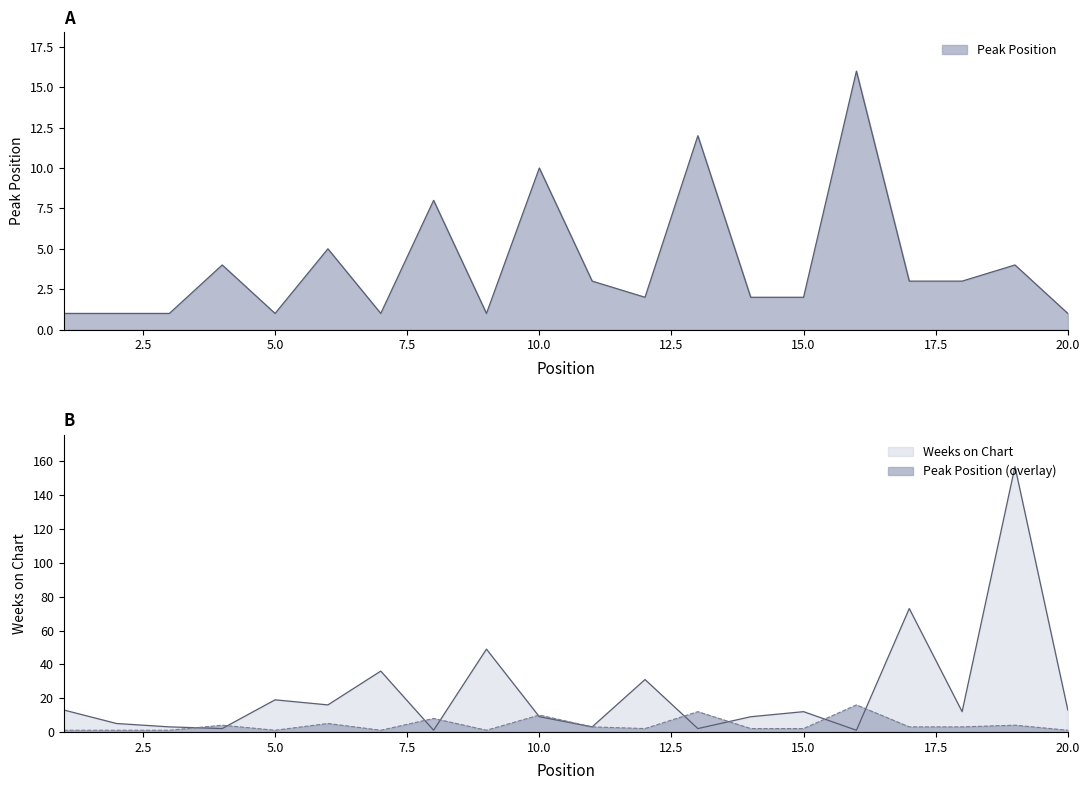

Rank the series by their maximum value, from highest to lowest.

Weeks on Chart, Peak Position